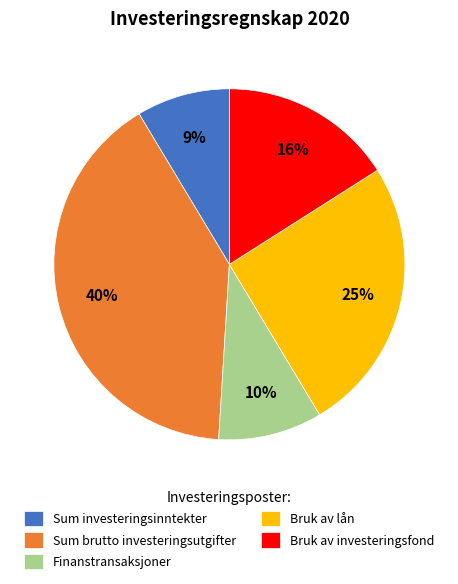

To the nearest percent, what is the difference between the Finanstransaksjoner and Bruk av investeringsfond slice percentages?

6%